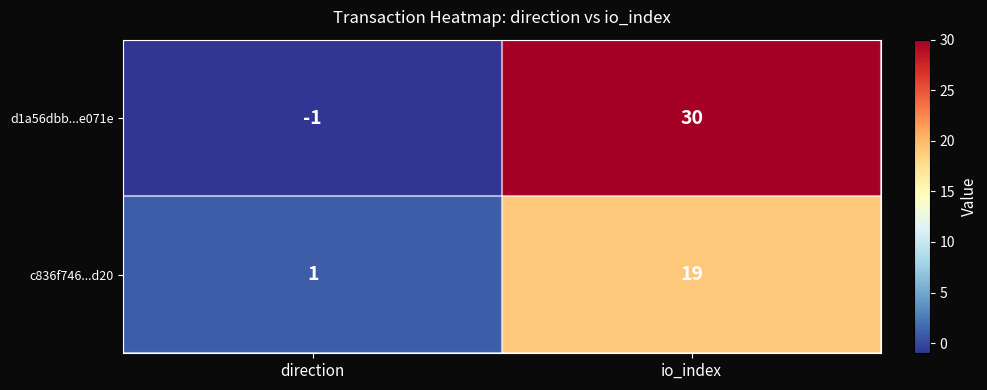

Reading left to right, list all the values displayed in this chart.

d1a56dbb...e071e: -1	30
c836f746...d20: 1	19